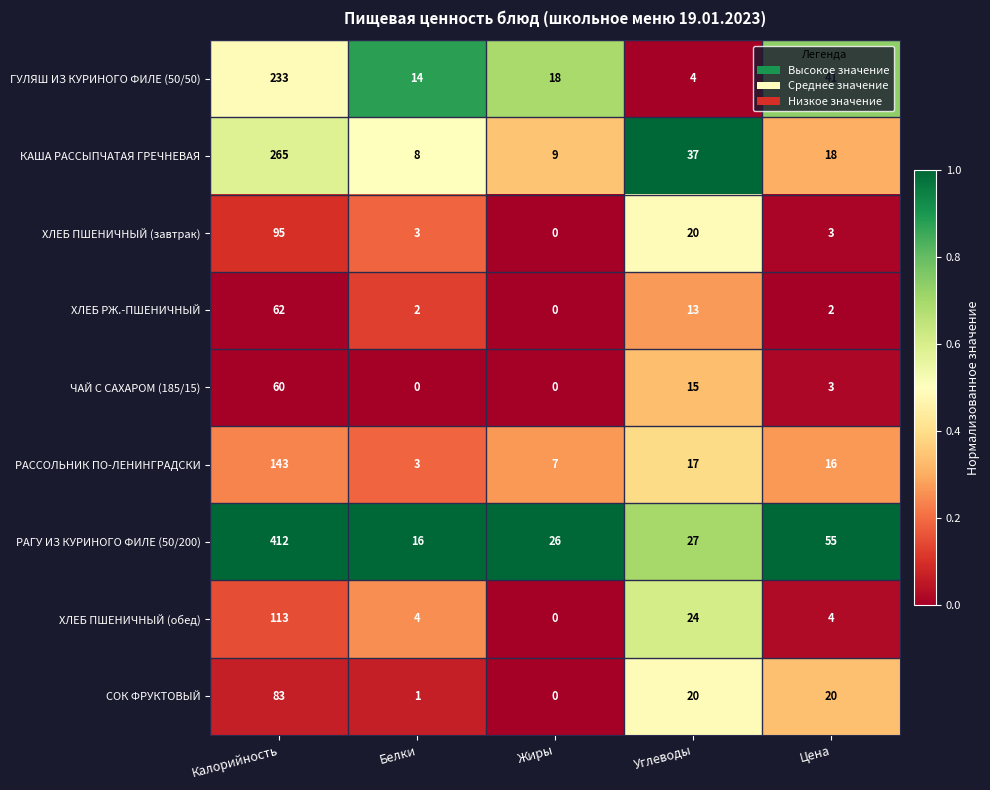

Count the number of data series in this chart.

9